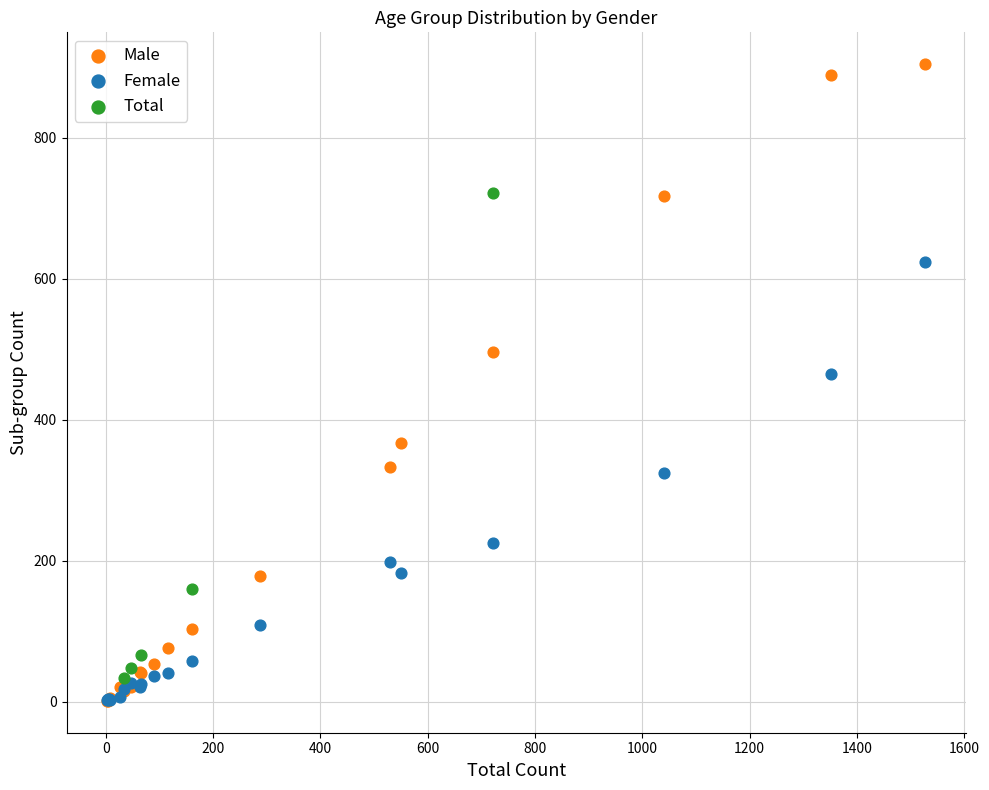

Which series reaches the maximum Y coordinate?

Male